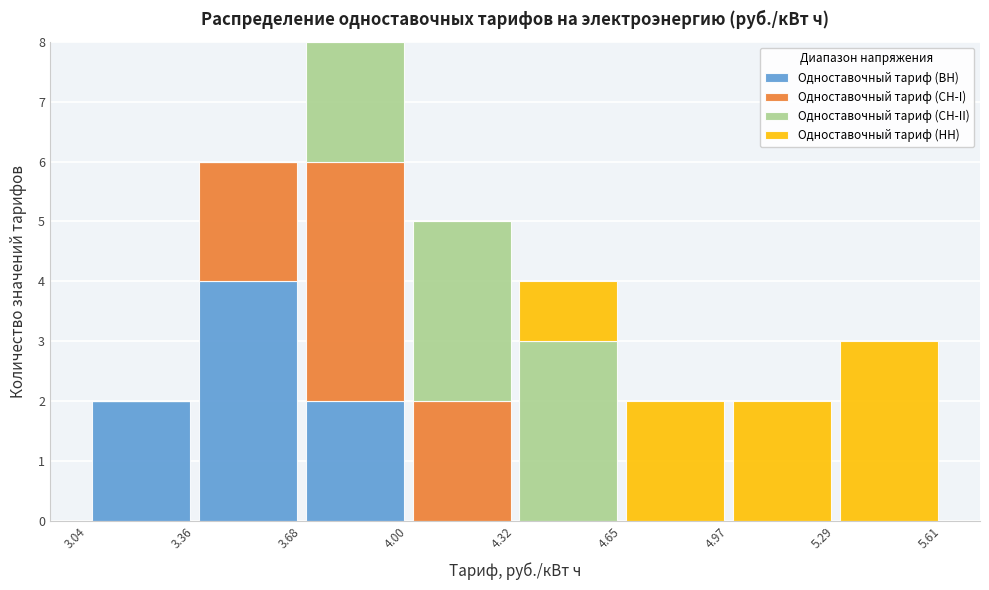

Reading left to right, list every stacked bar in this chart as the range it spans on the x-axis followed by its total height. The values are not printed on the chart, so give them approximately, as read against the axis.

3.04 to 3.36: 2
3.36 to 3.68: 6
3.68 to 4.00: 8
4.00 to 4.32: 5
4.32 to 4.65: 4
4.65 to 4.97: 2
4.97 to 5.29: 2
5.29 to 5.61: 3